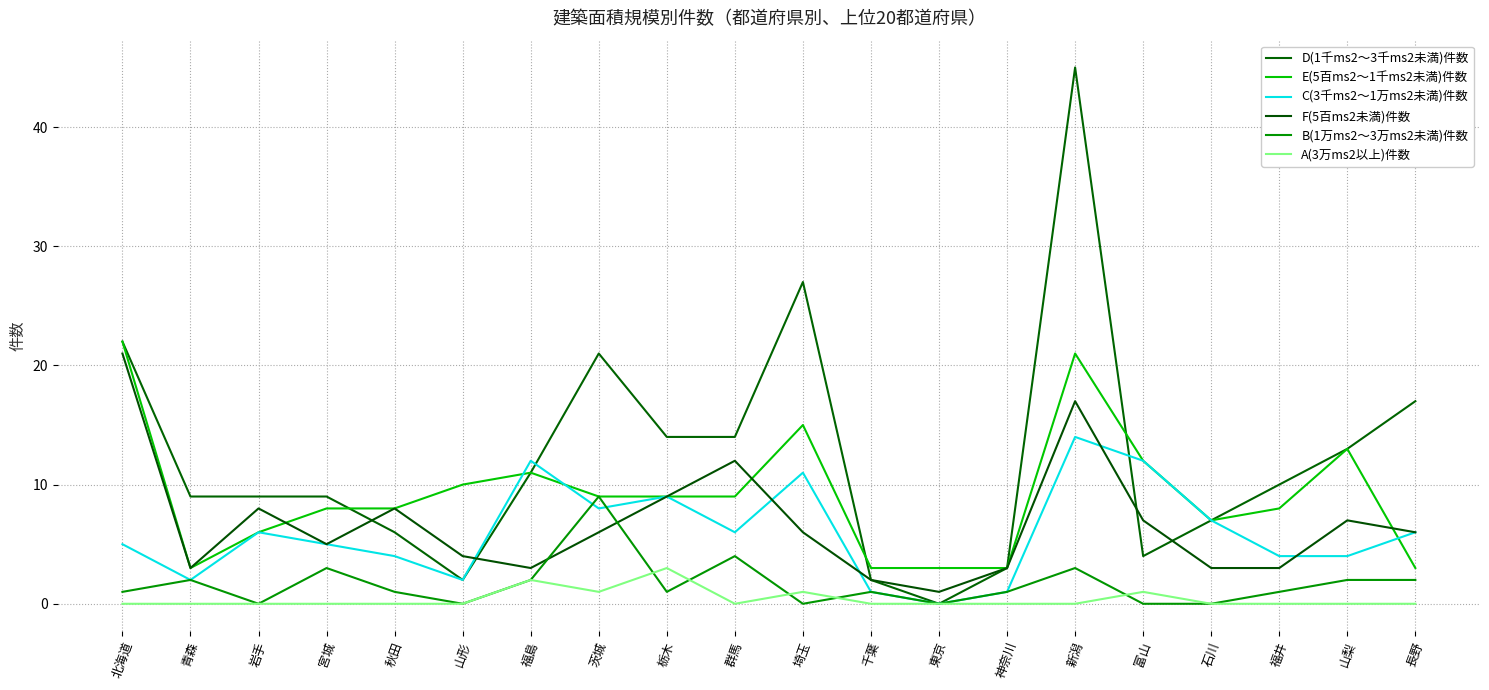

Which label corresponds to the smallest value in the chart?

東京